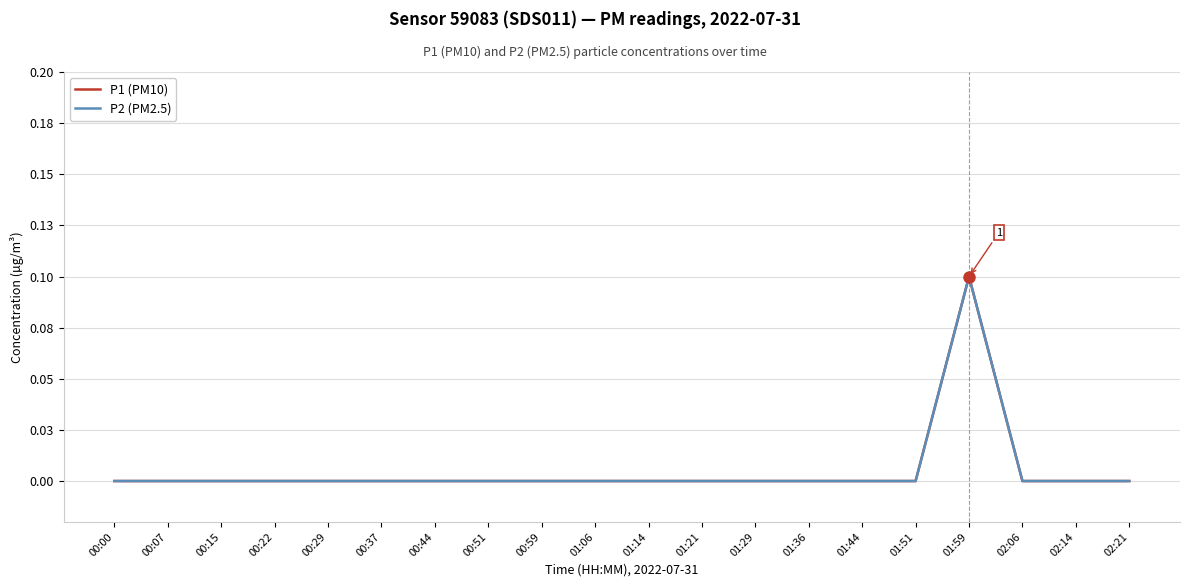

At which category does P2 (PM2.5) reach its first local peak?

01:59